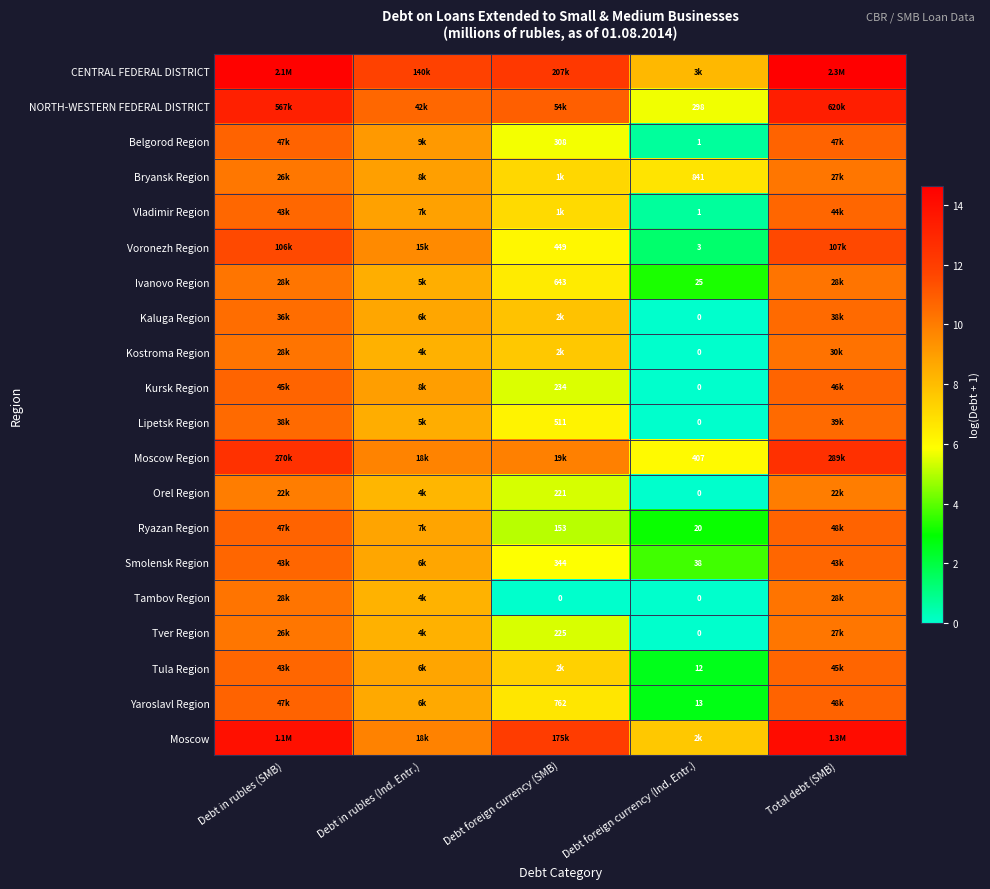

The value of Bryansk Region at Debt foreign currency (SMB) is 7.1. True or false?

True